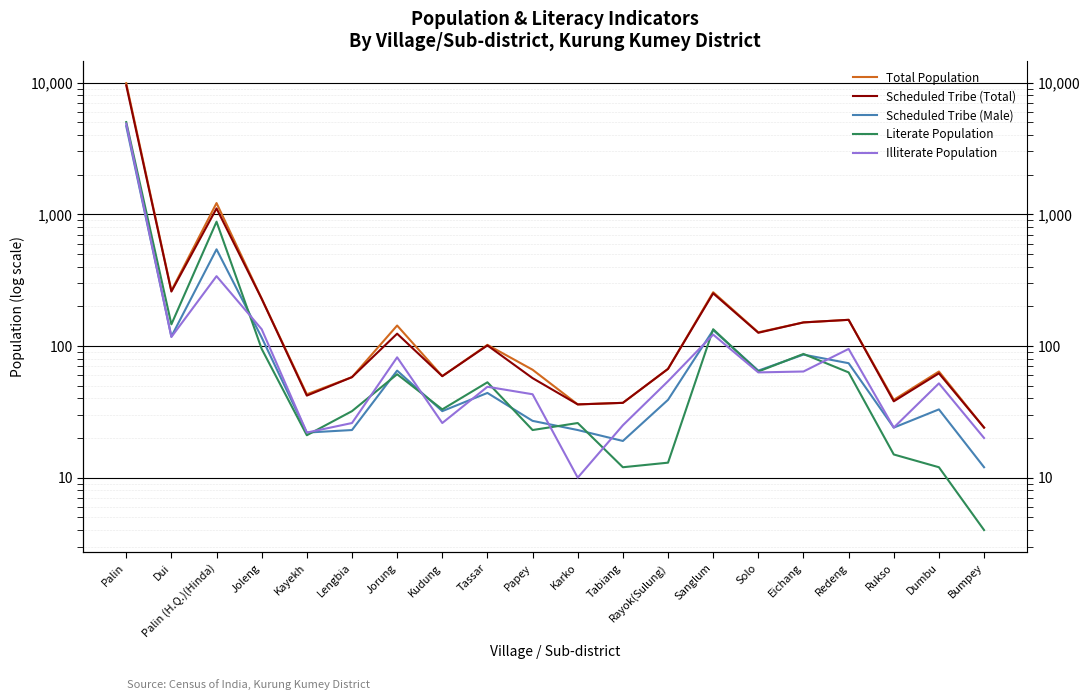

At which label does Scheduled Tribe (Total) first exceed 101?

Palin